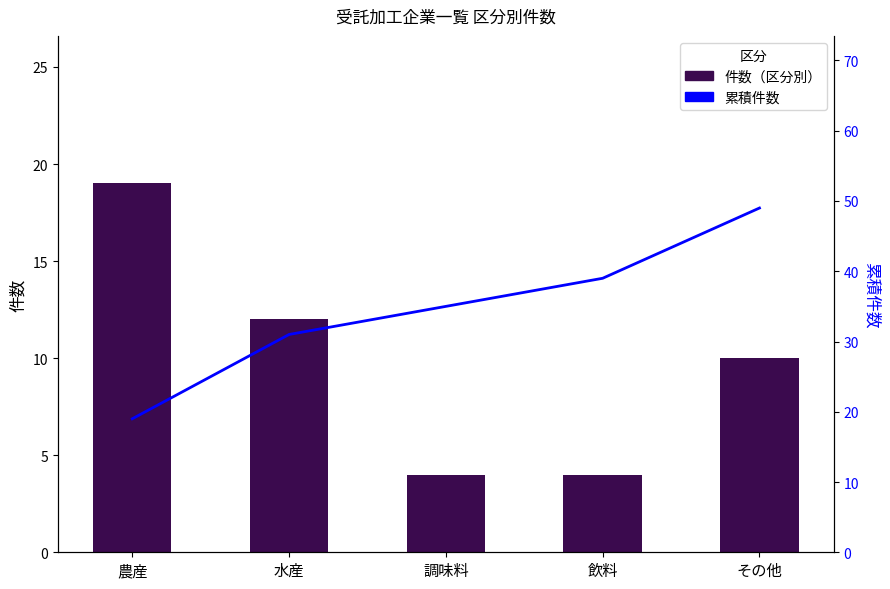

Rank the series by their average value, from lowest to highest.

件数（区分別）, 累積件数